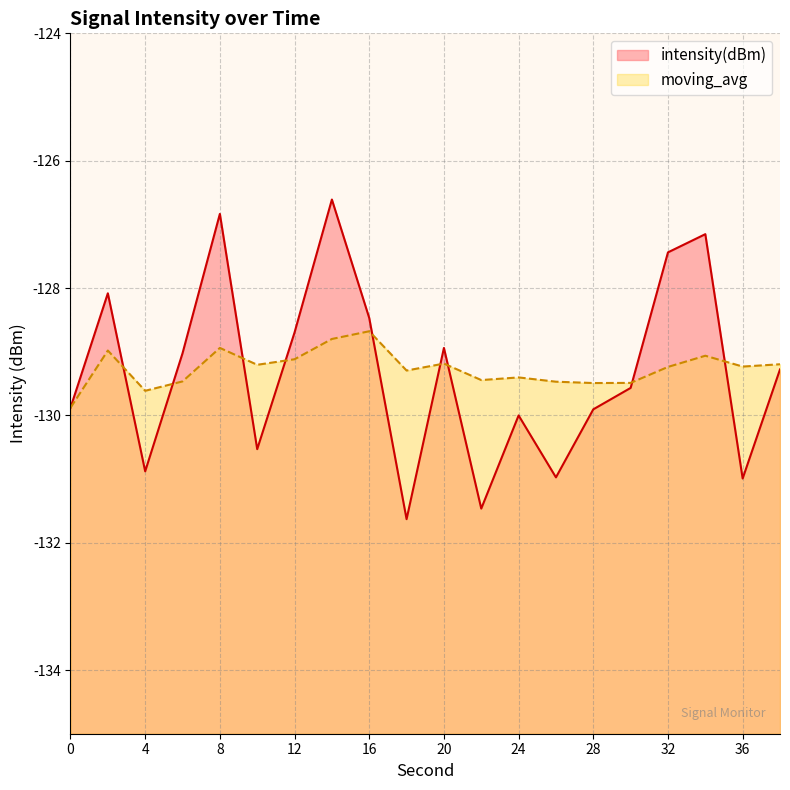

Does the chart display data point markers on the line(s)?

No